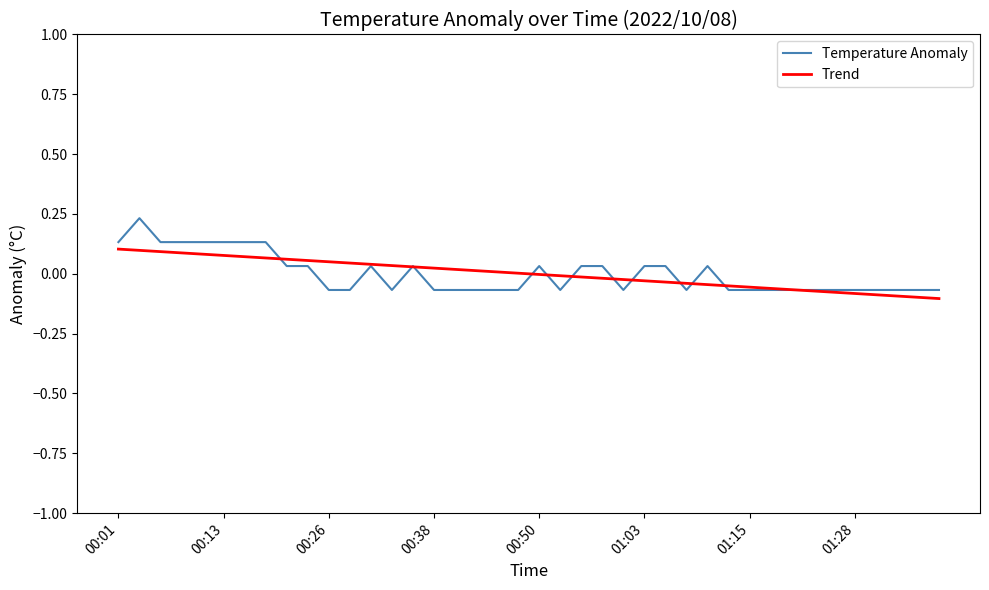

Rank the series by their maximum value, from lowest to highest.

Trend, Temperature Anomaly